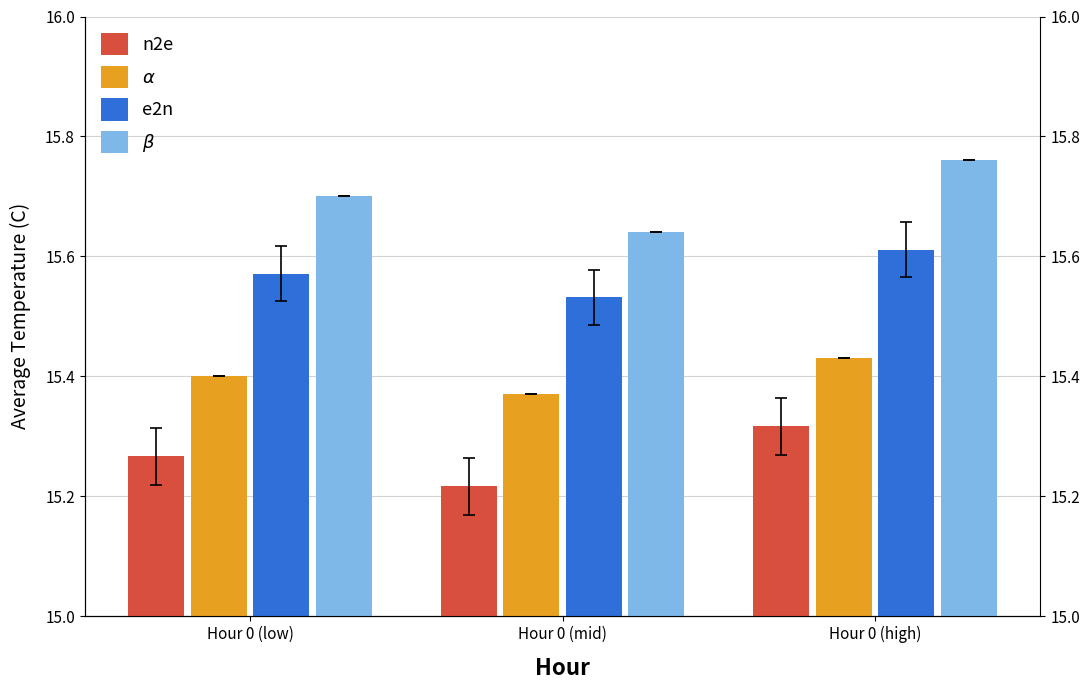

What is the difference between the highest and lowest values at Hour 0 (high)?

0.4